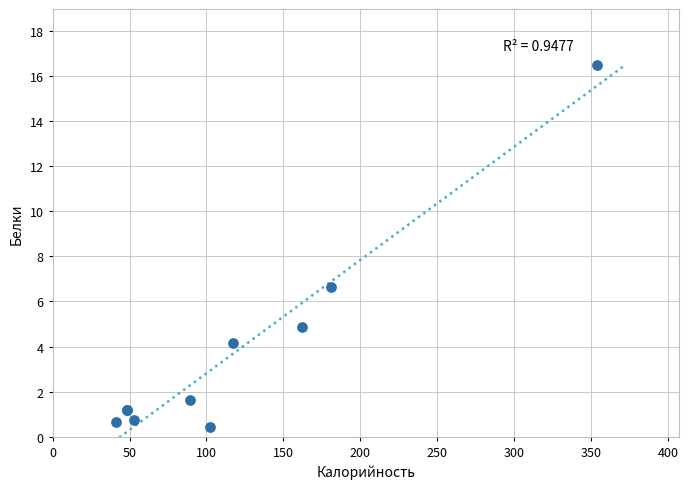

What Y value in the scatter plot is closest to 8?

6.7